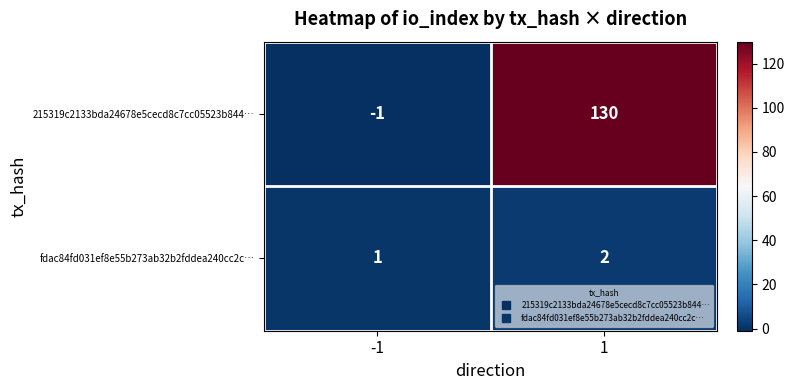

At how many categories does at least one series exceed 22?

1